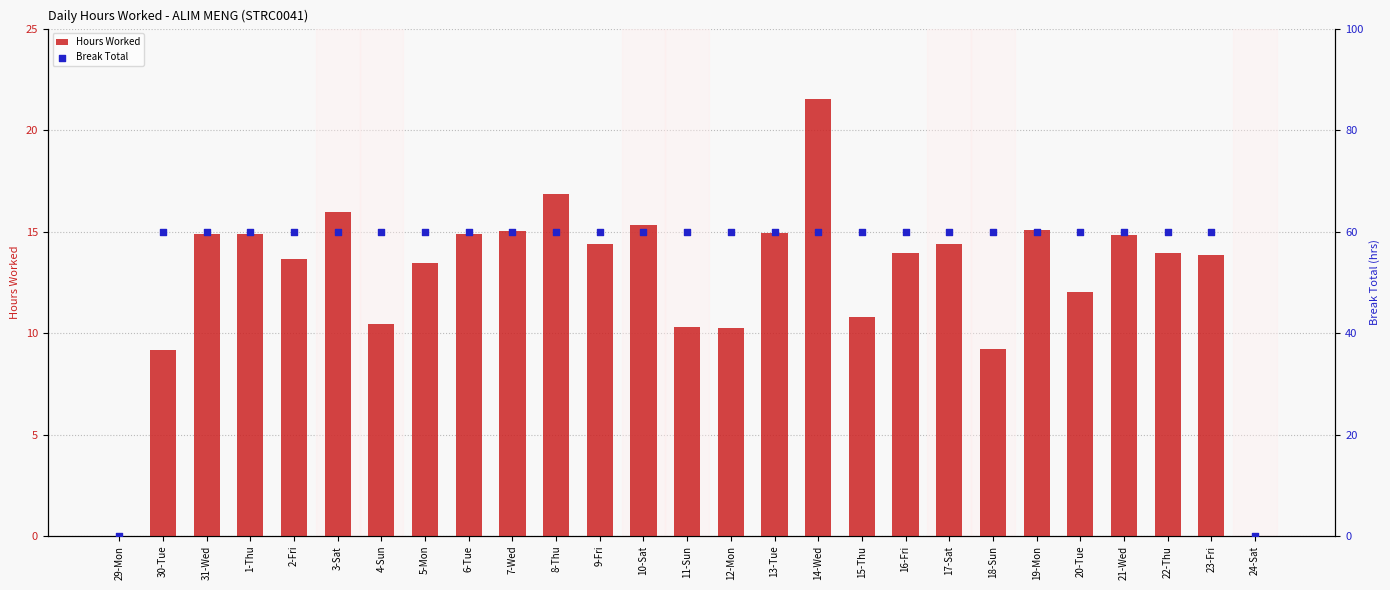

Which series reaches the minimum Y coordinate?

Hours Worked